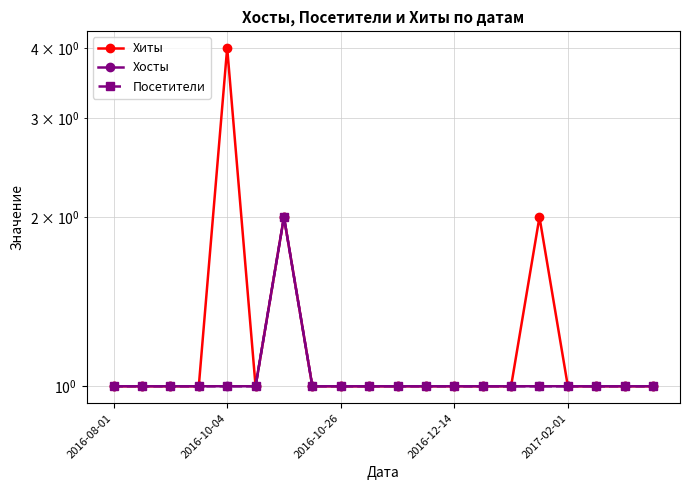

True or false: Посетители and Хиты intersect in this chart.

False